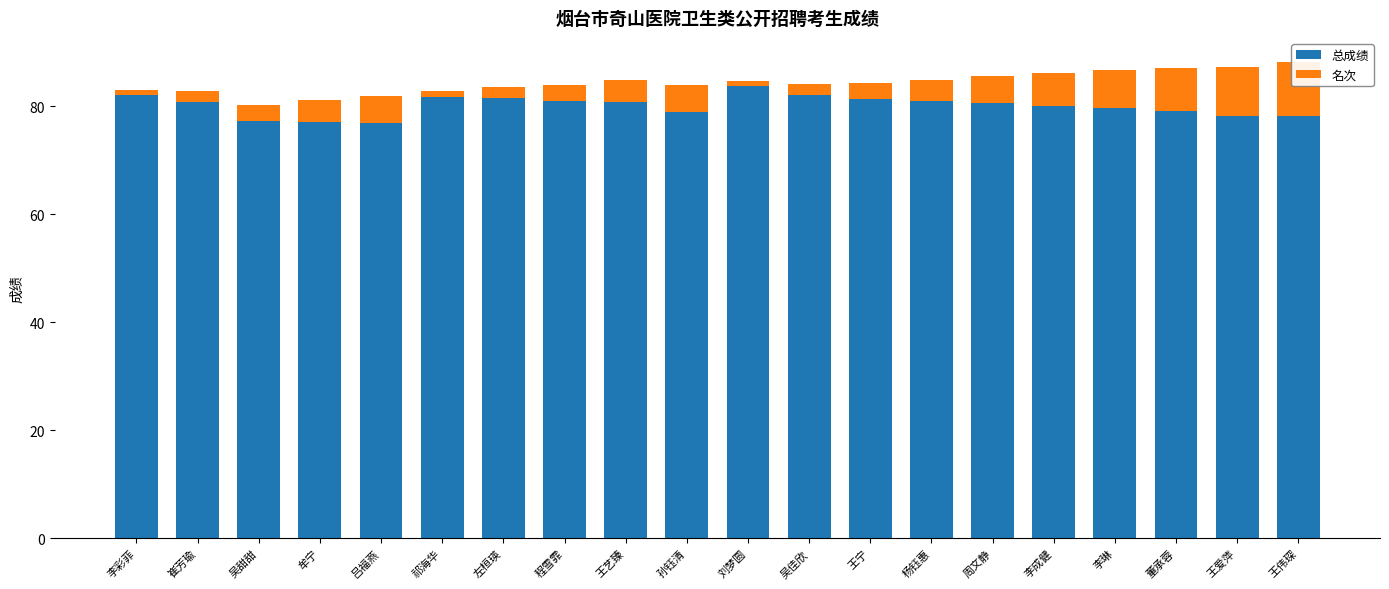

Which series has the largest total across all categories?

总成绩